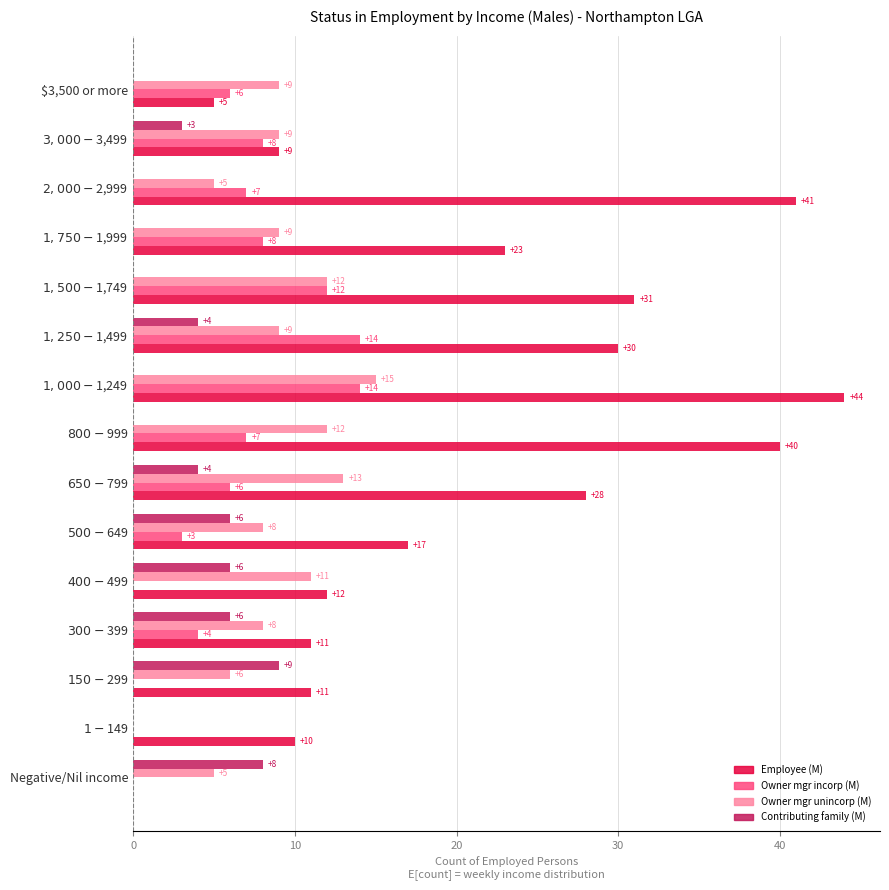

Is it true that Owner mgr unincorp (M) equals 9 at $3,500 or more?

True